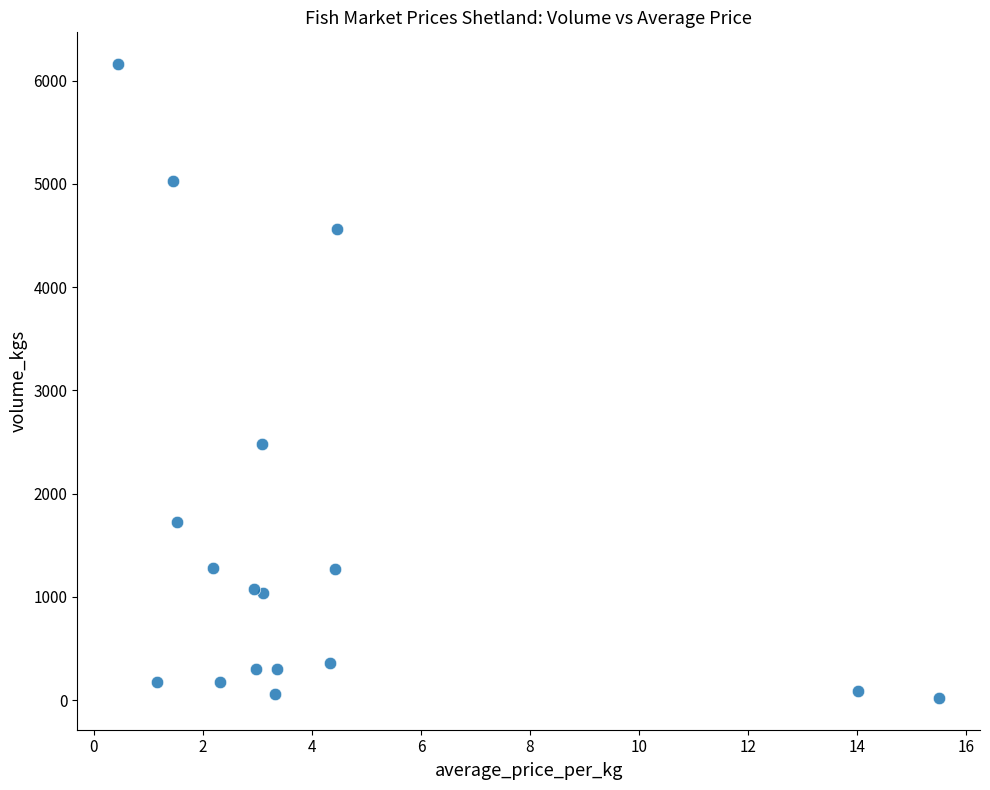

What Y value in the scatter plot is closest to 3090?

2479